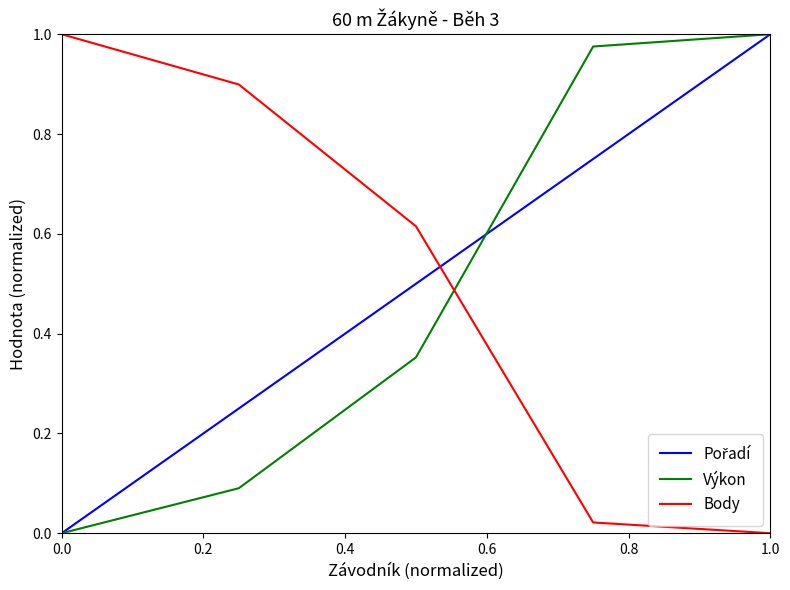

True or false: Výkon and Body cross at least once.

True